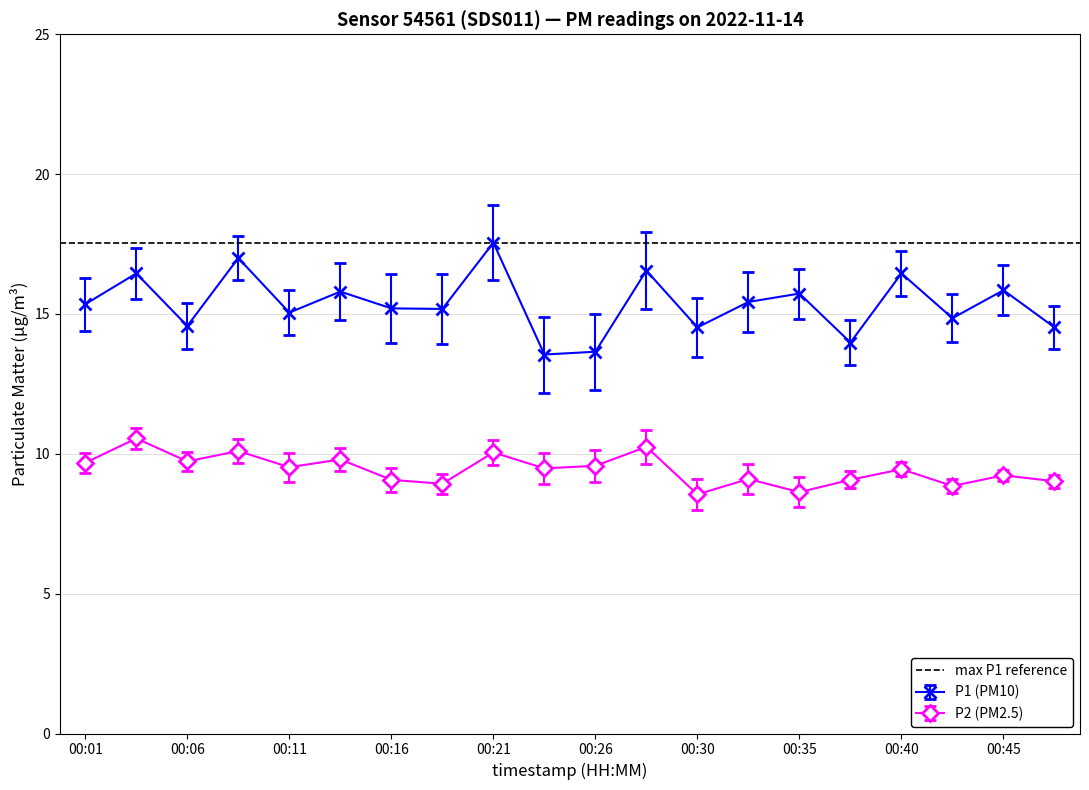

List the series in order of their overall mean, highest first.

P1, P2